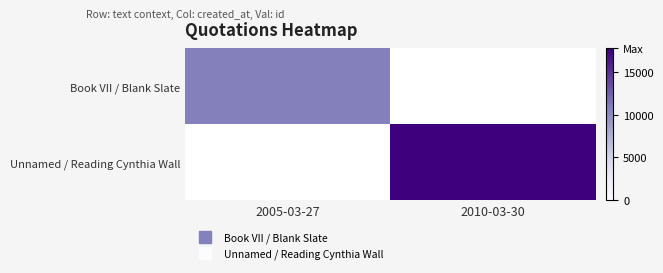

Is it true that Book VII / Blank Slate equals 10761.0 at 2005-03-27?

True